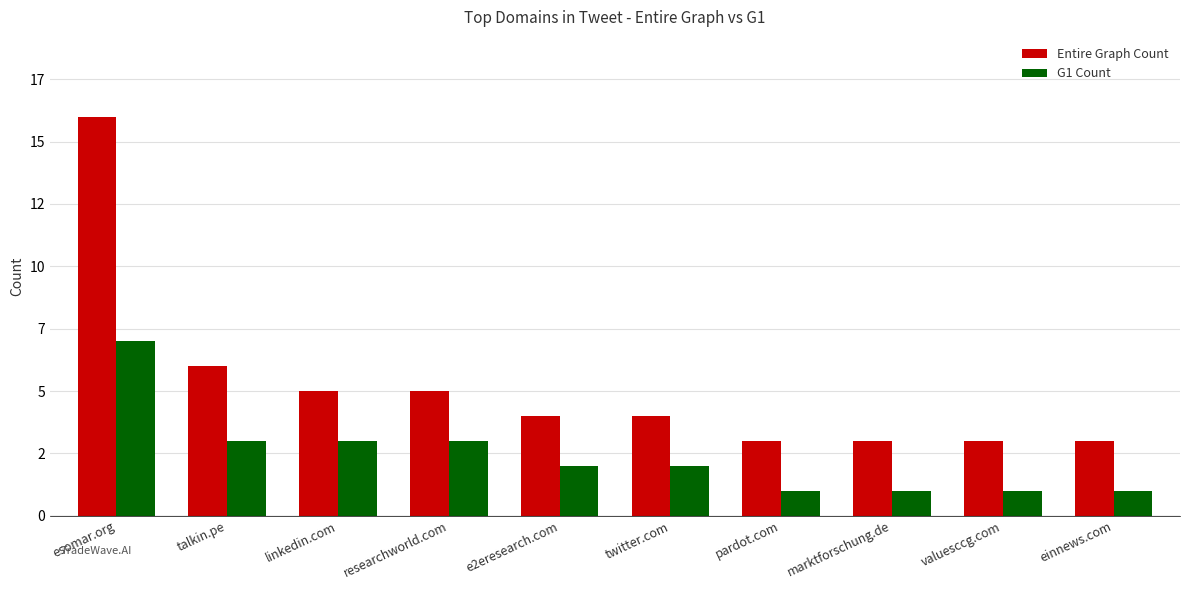

At einnews.com, list the series in order from largest to smallest.

Entire Graph Count, G1 Count